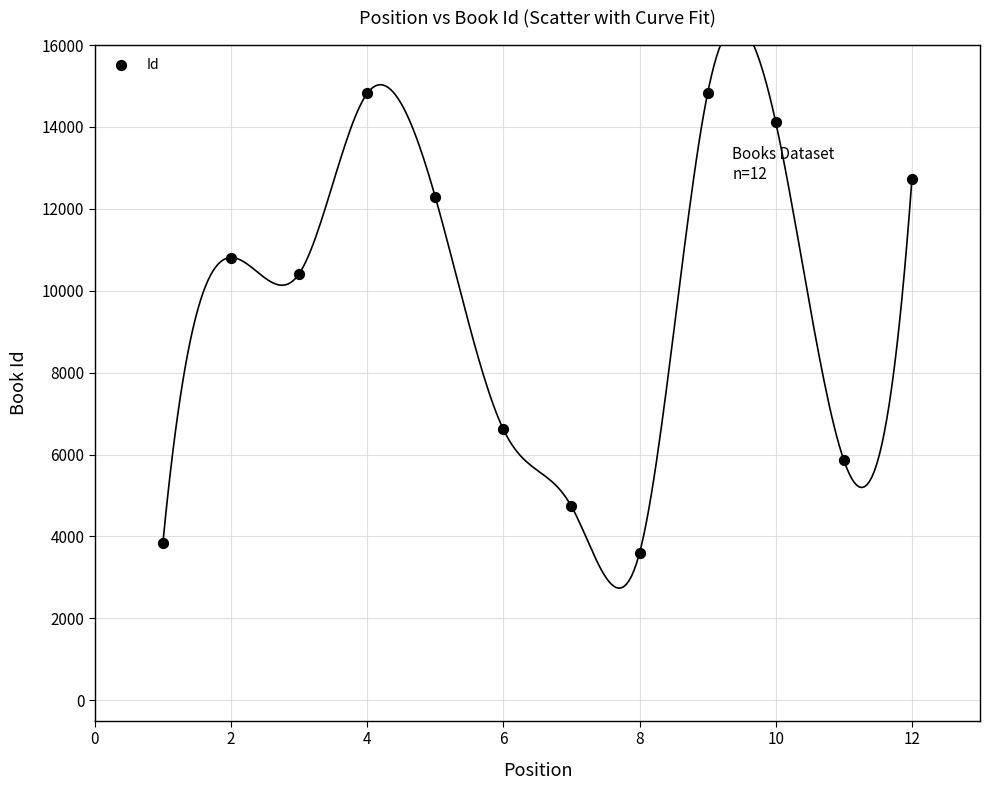

What Y value in the scatter plot is closest to 9211?

10413